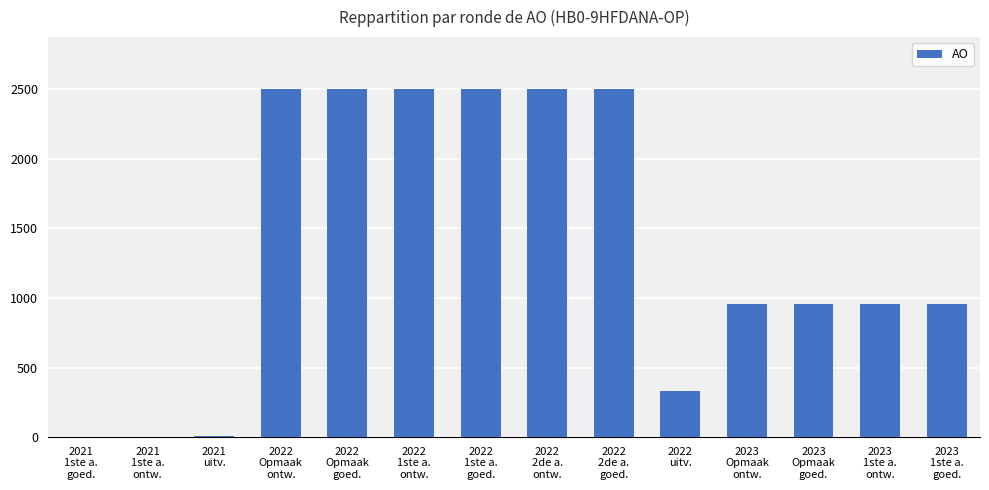

What is the greatest value displayed?

2500